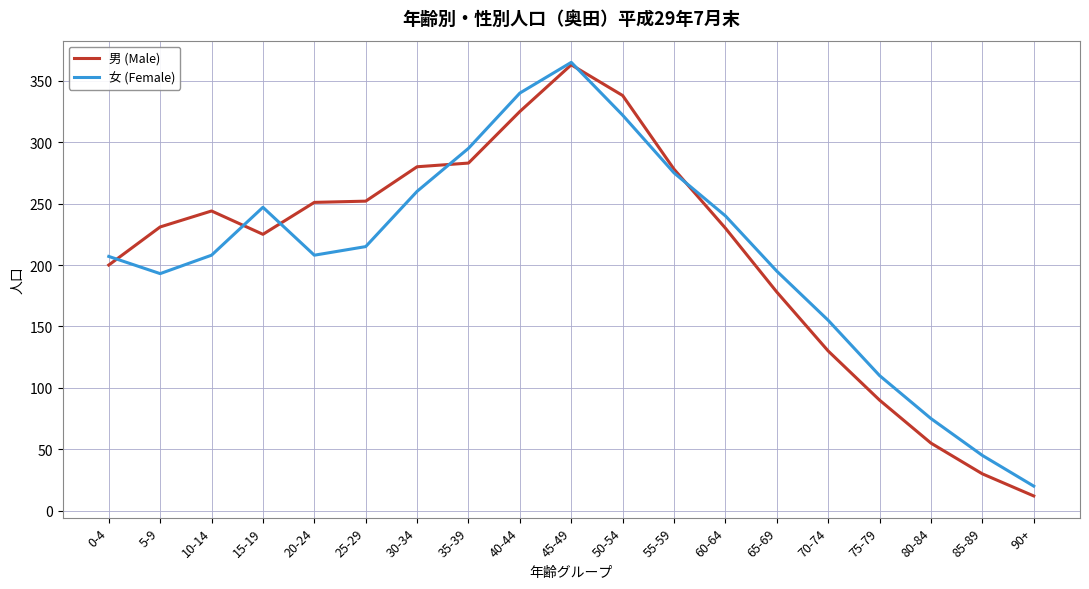

What is the minimum value for 女 (Female)?

20